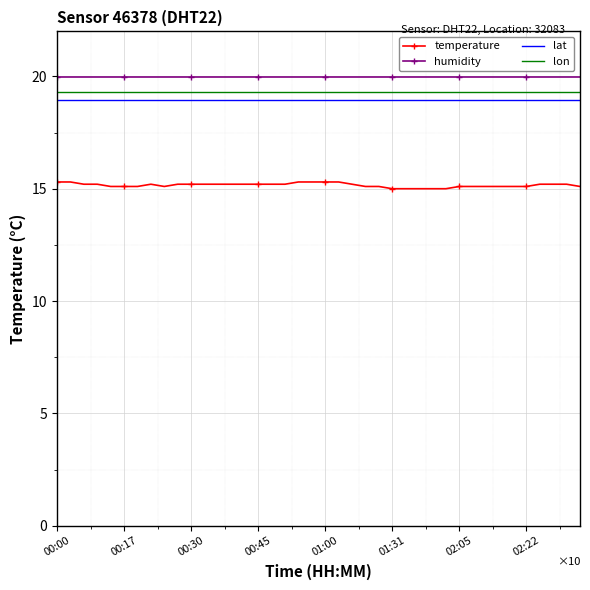

List the labels in order of value, largest first.

00:00, 00:03, 00:53, 00:56, 01:00, 01:03, 00:06, 00:11, 00:22, 00:27, 00:30, 00:33, 00:36, 00:39, 00:42, 00:45, 00:48, 00:51, 01:12, 02:28, 02:31, 02:38, 00:14, 00:17, 00:19, 00:25, 01:19, 01:22, 02:05, 02:08, 02:13, 02:16, 02:19, 02:22, 02:46, 01:31, 01:38, 01:44, 01:49, 01:52